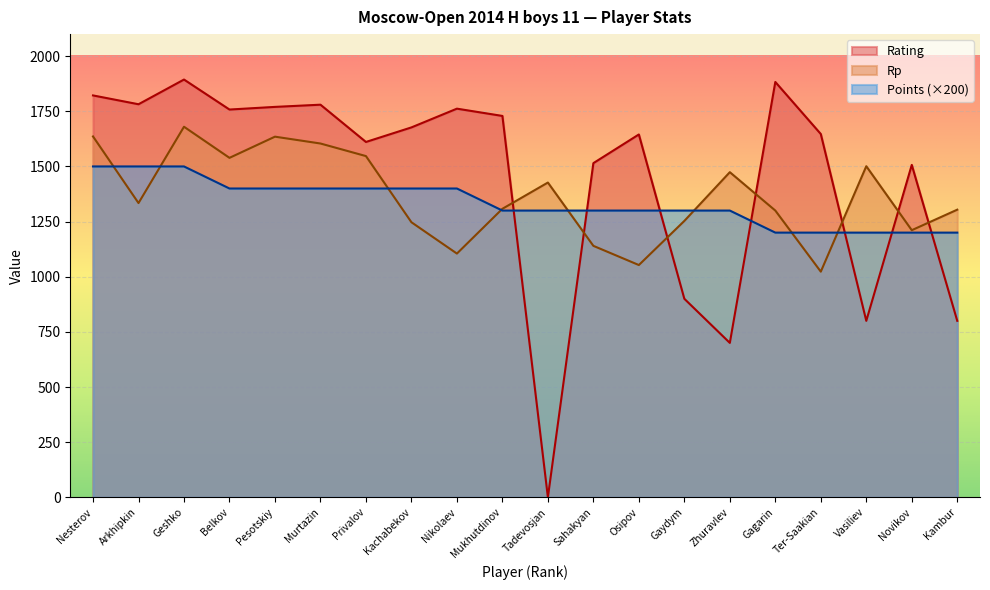

How many times do Rating and Rp cross each other?

7